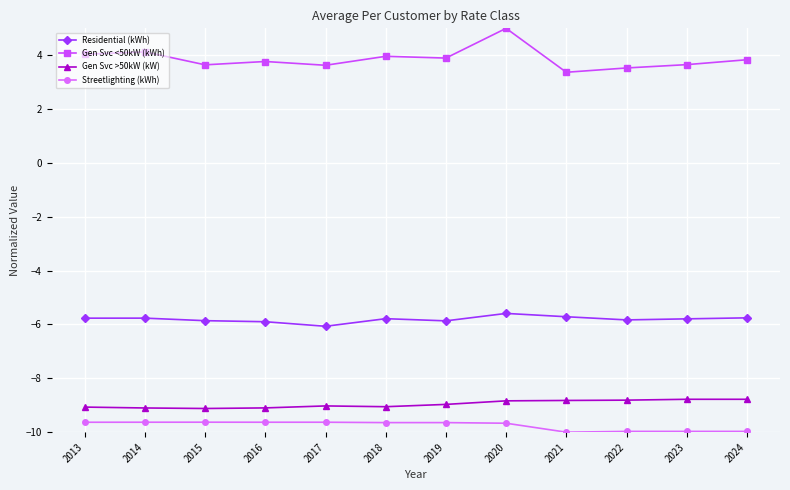

Rank the series by their maximum value, from lowest to highest.

Streetlighting (kWh), Gen Svc >50kW (kW), Residential (kWh), Gen Svc <50kW (kWh)